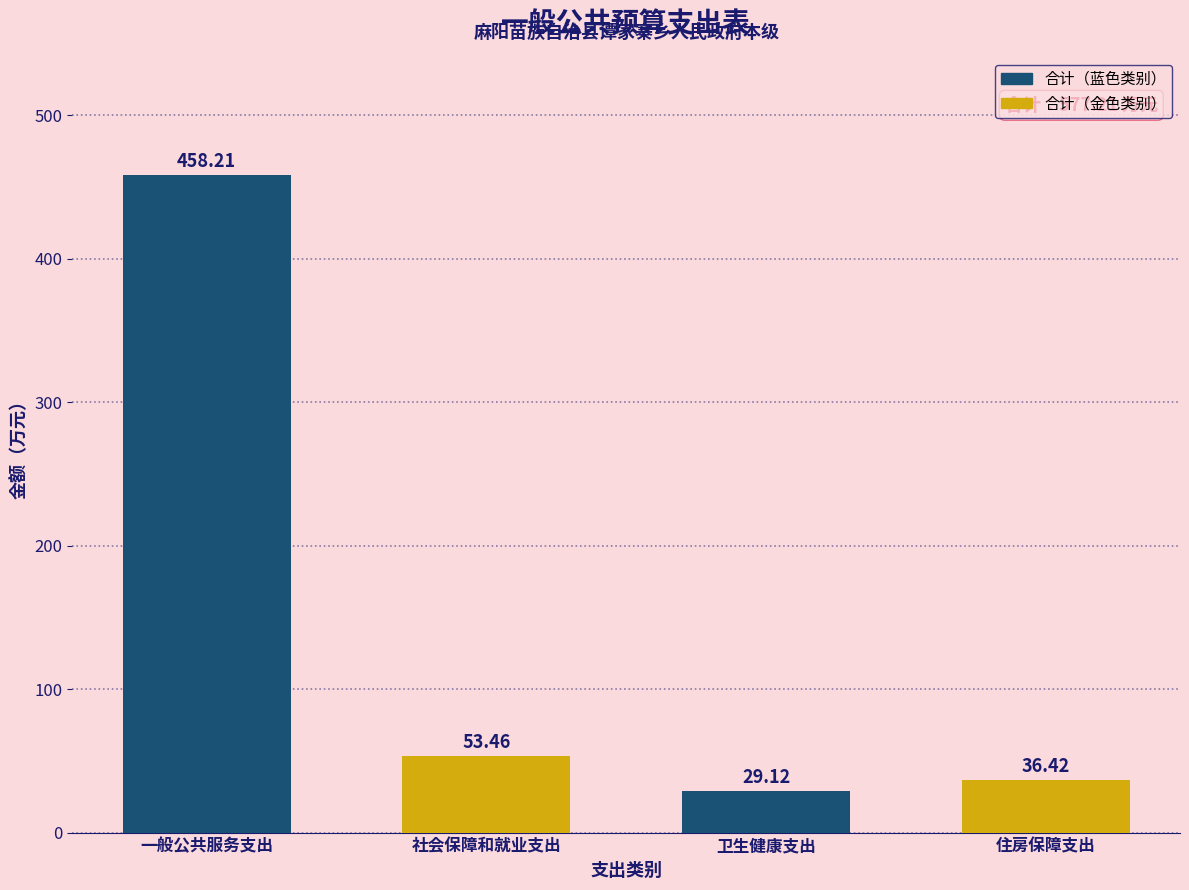

At which label does the data first exceed 53?

一般公共服务支出